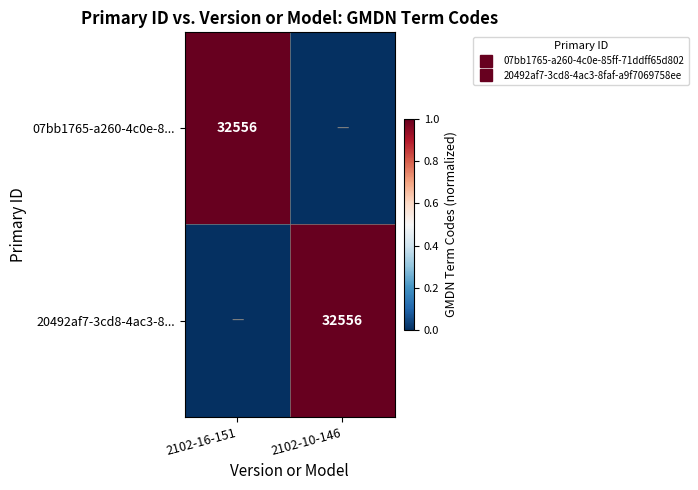

At 2102-10-146, list the series in order from largest to smallest.

20492af7-3cd8-4ac3-8..., 07bb1765-a260-4c0e-8...